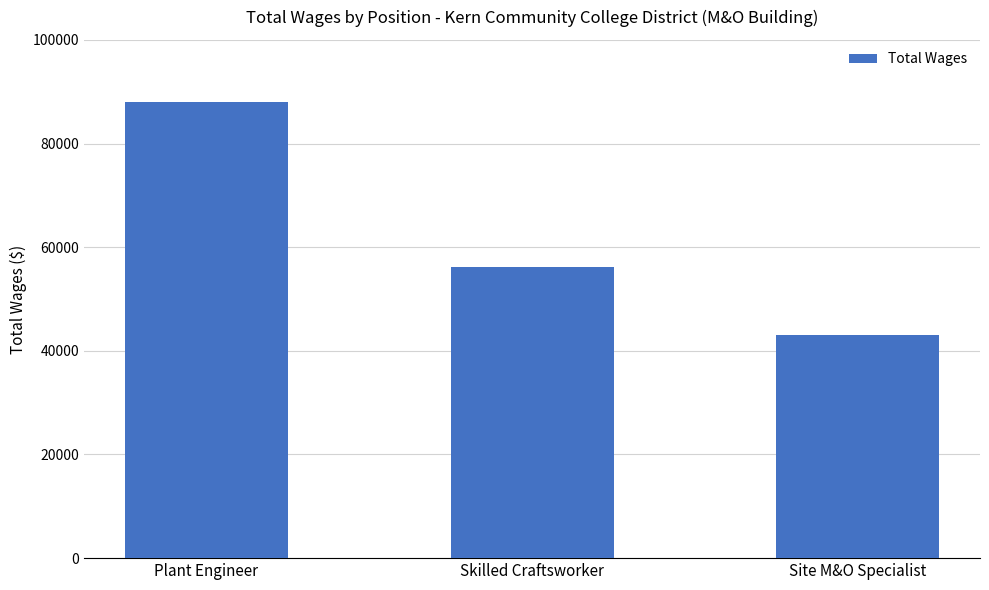

What is the sum of the values at Plant Engineer and Skilled Craftsworker?

144191